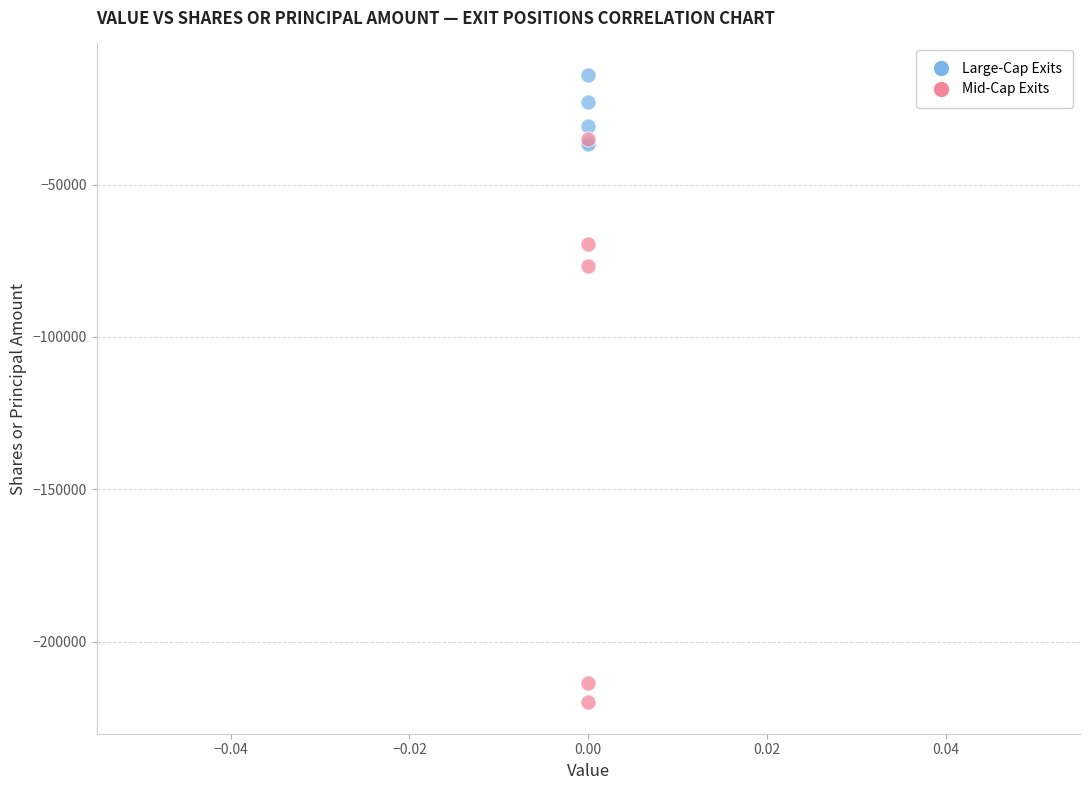

Across all series, what Y value is closest to -116936?

-76800